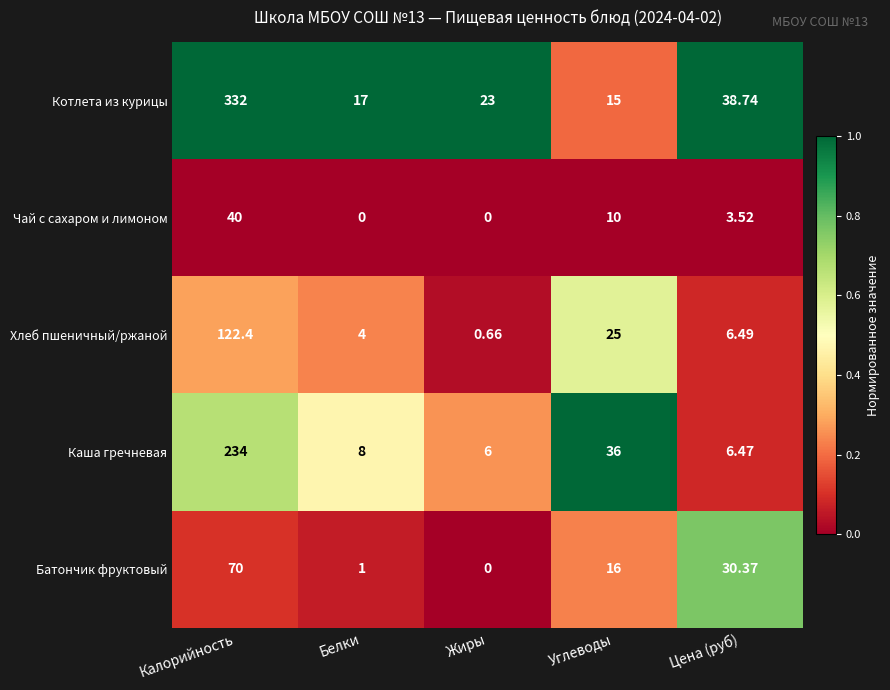

At Белки, list the series in order from largest to smallest.

Котлета из курицы, Каша гречневая, Хлеб пшеничный/ржаной, Батончик фруктовый, Чай с сахаром и лимоном